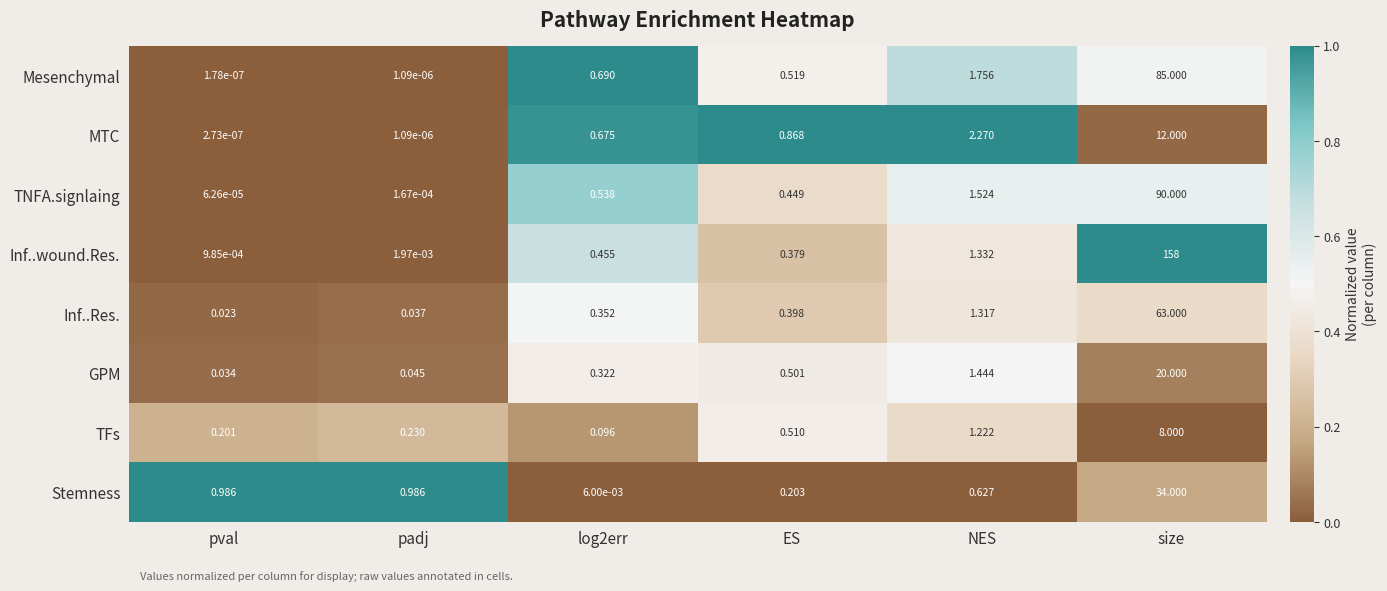

At how many categories does at least one series exceed 0?

6